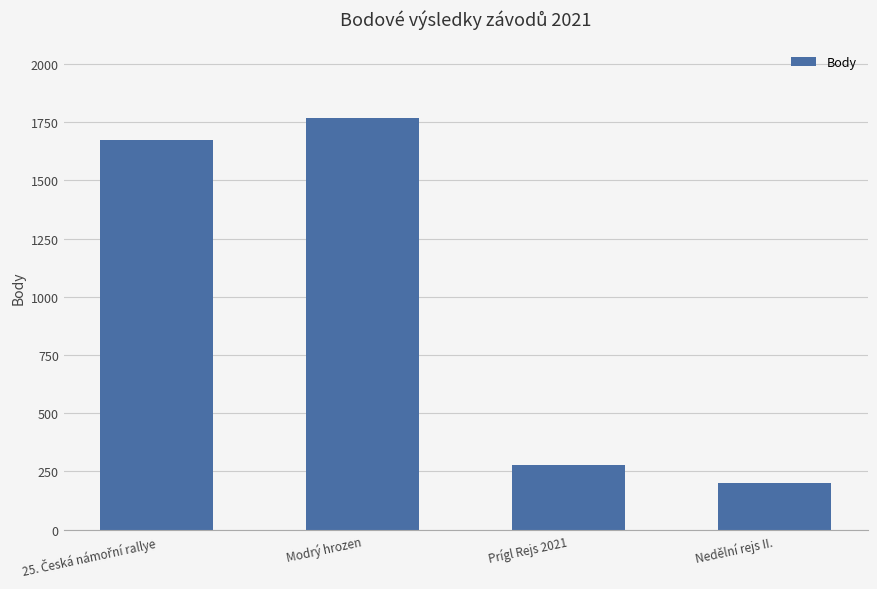

What is the average value?

980